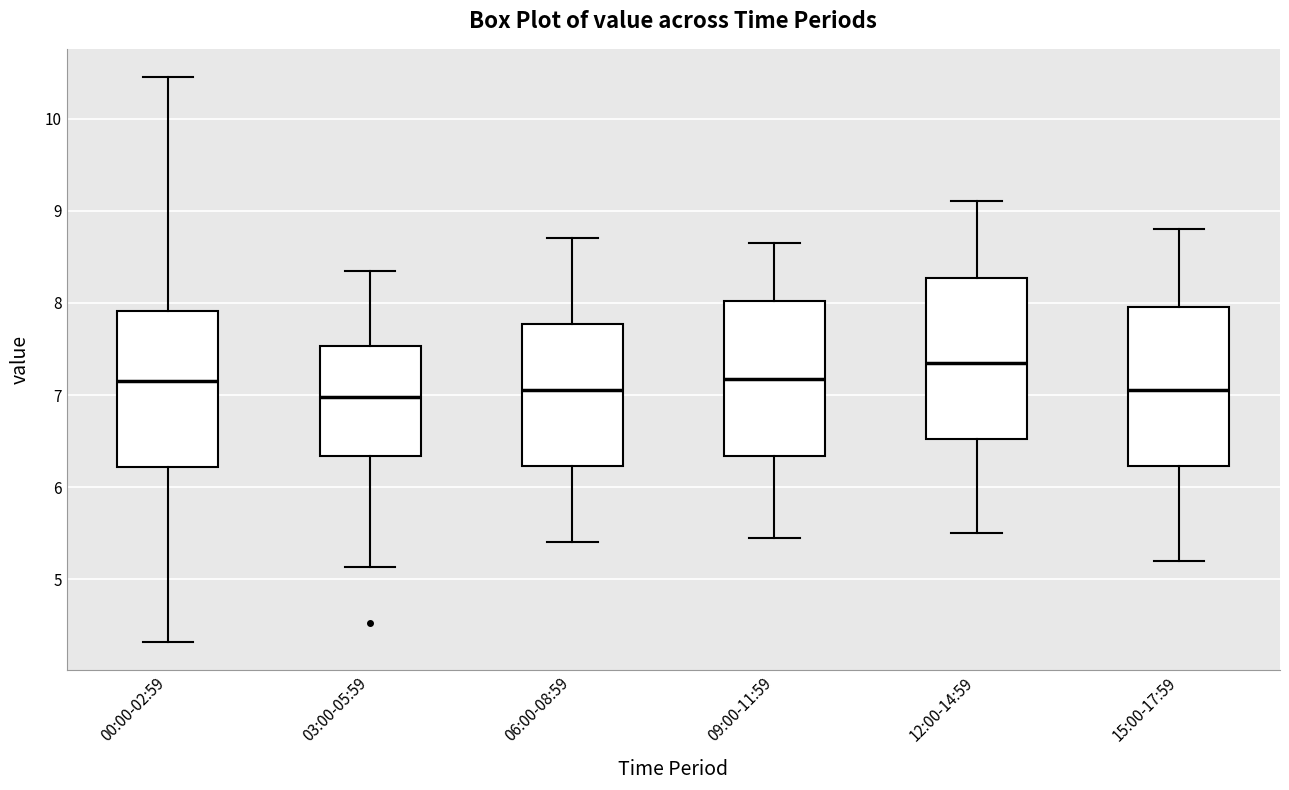

Reading left to right, transcribe this box plot: for each box, give where its median line is, the range the box spans, and where its two whiskers end, as read against the y-axis. The values are not printed on the chart, so give them approximately, as read against the axis.

00:00-02:59: median 7.2, box 6.2 to 7.9, whiskers 4.3 to 10.5
03:00-05:59: median 7.0, box 6.3 to 7.5, whiskers 5.1 to 8.4
06:00-08:59: median 7.1, box 6.2 to 7.8, whiskers 5.4 to 8.7
09:00-11:59: median 7.2, box 6.3 to 8.0, whiskers 5.5 to 8.7
12:00-14:59: median 7.4, box 6.5 to 8.3, whiskers 5.5 to 9.1
15:00-17:59: median 7.1, box 6.2 to 8.0, whiskers 5.2 to 8.8